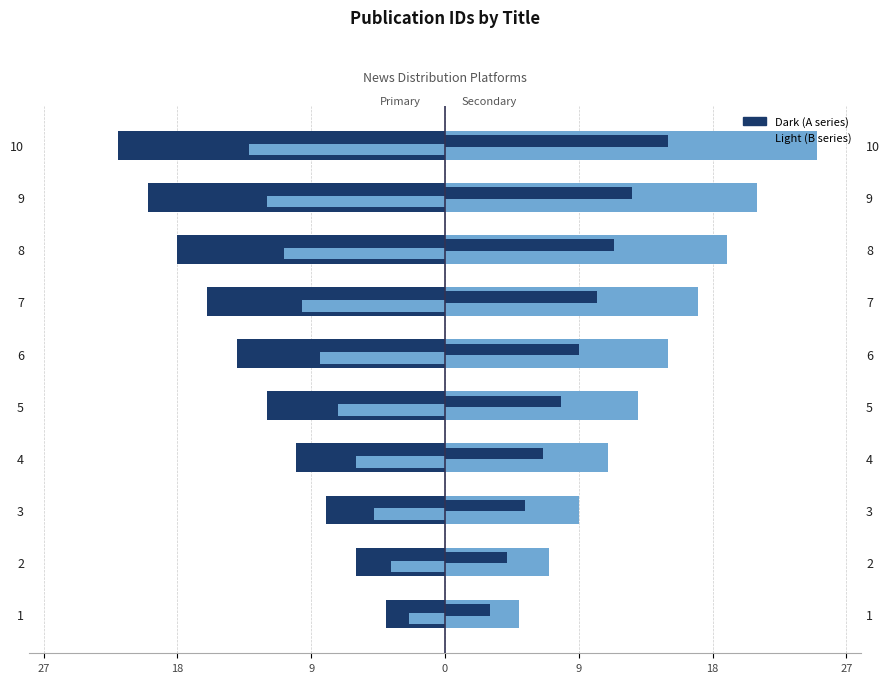

What is the difference between the second highest and second lowest values in the Secondary (B) series?

14.0